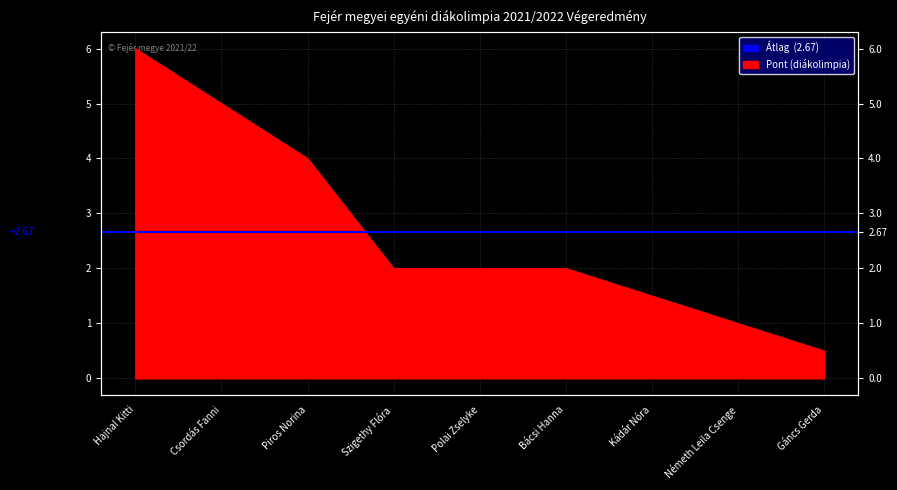

Reading left to right, list all the values displayed in this chart.

6.0	5.0	4.0	2.0	2.0	2.0	1.5	1.0	0.5